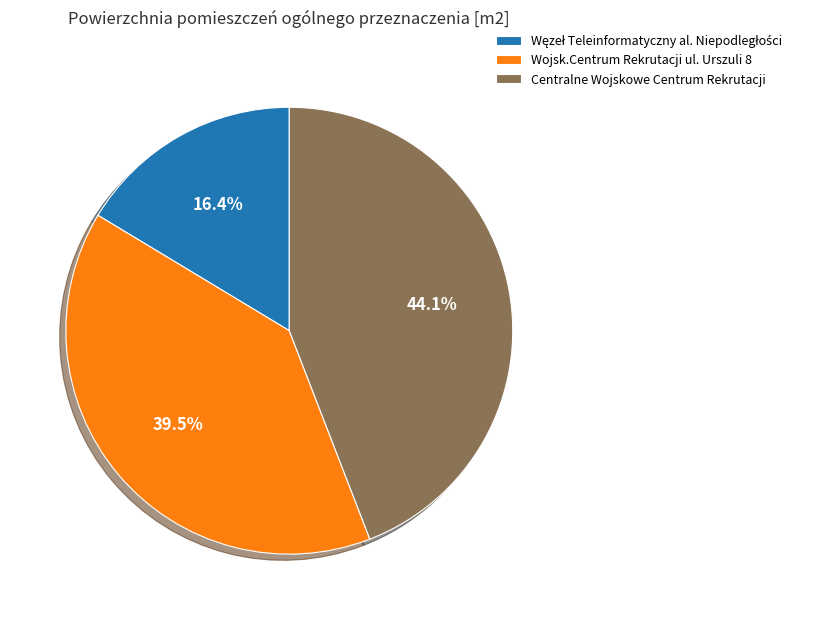

Is the sum of Centralne Wojskowe Centrum Rekrutacji and Wojsk.Centrum Rekrutacji ul. Urszuli 8 greater than half?

Yes